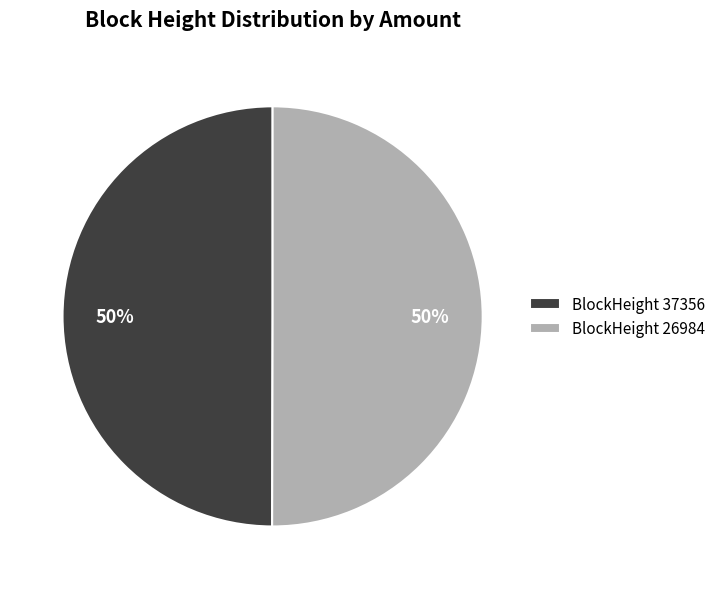

To the nearest percent, what portion does BlockHeight 26984 represent?

50%